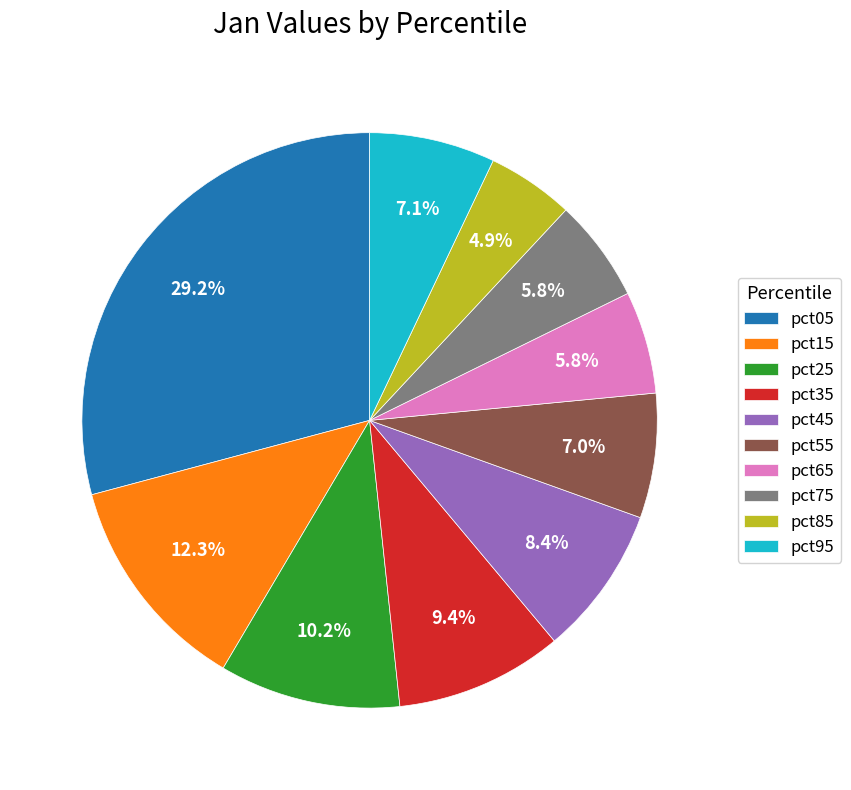

Is there a majority slice in this chart?

No